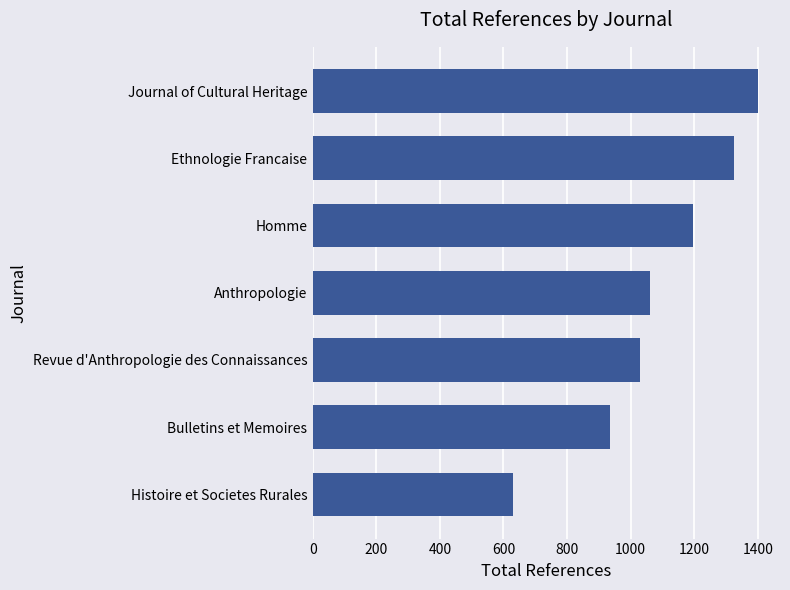

The chart shows a value of 936 at Bulletins et Memoires. True or false?

True